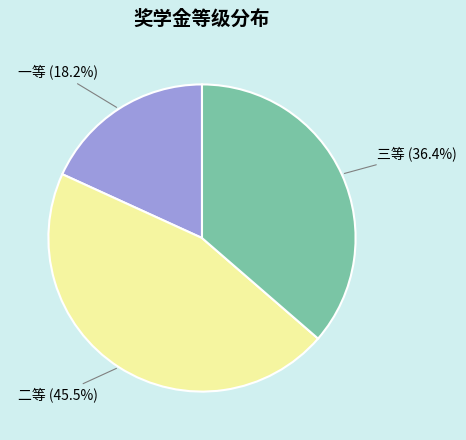

Is there any slice that represents more than half of the pie?

No